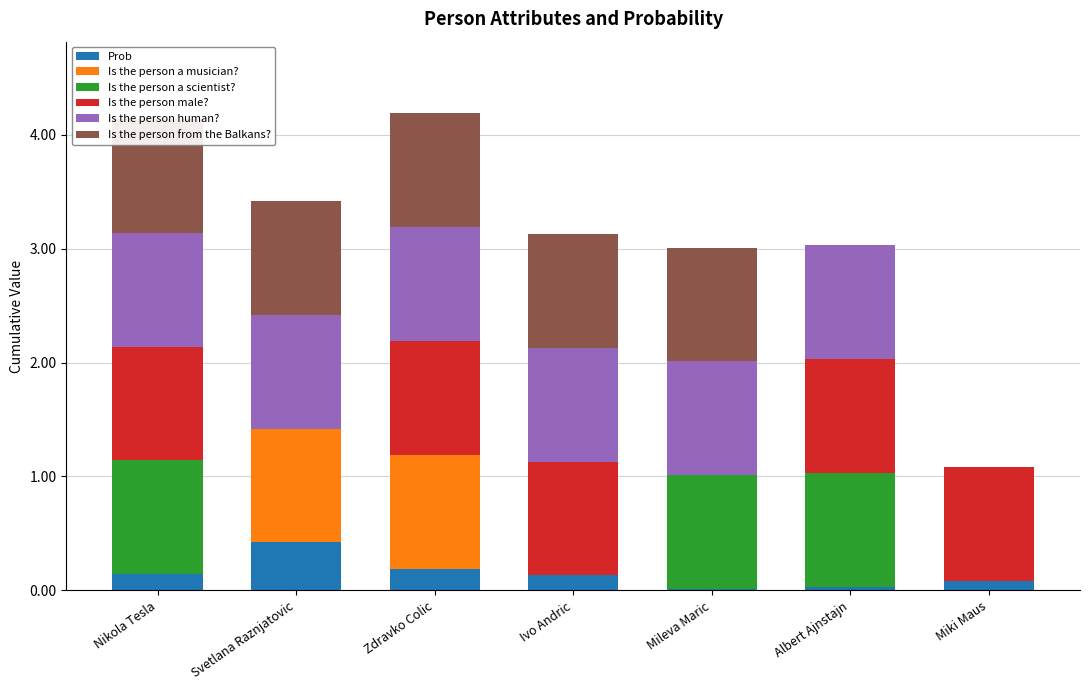

What are all the series names shown in the legend?

Prob, Is the person a musician?, Is the person a scientist?, Is the person male?, Is the person human?, Is the person from the Balkans?